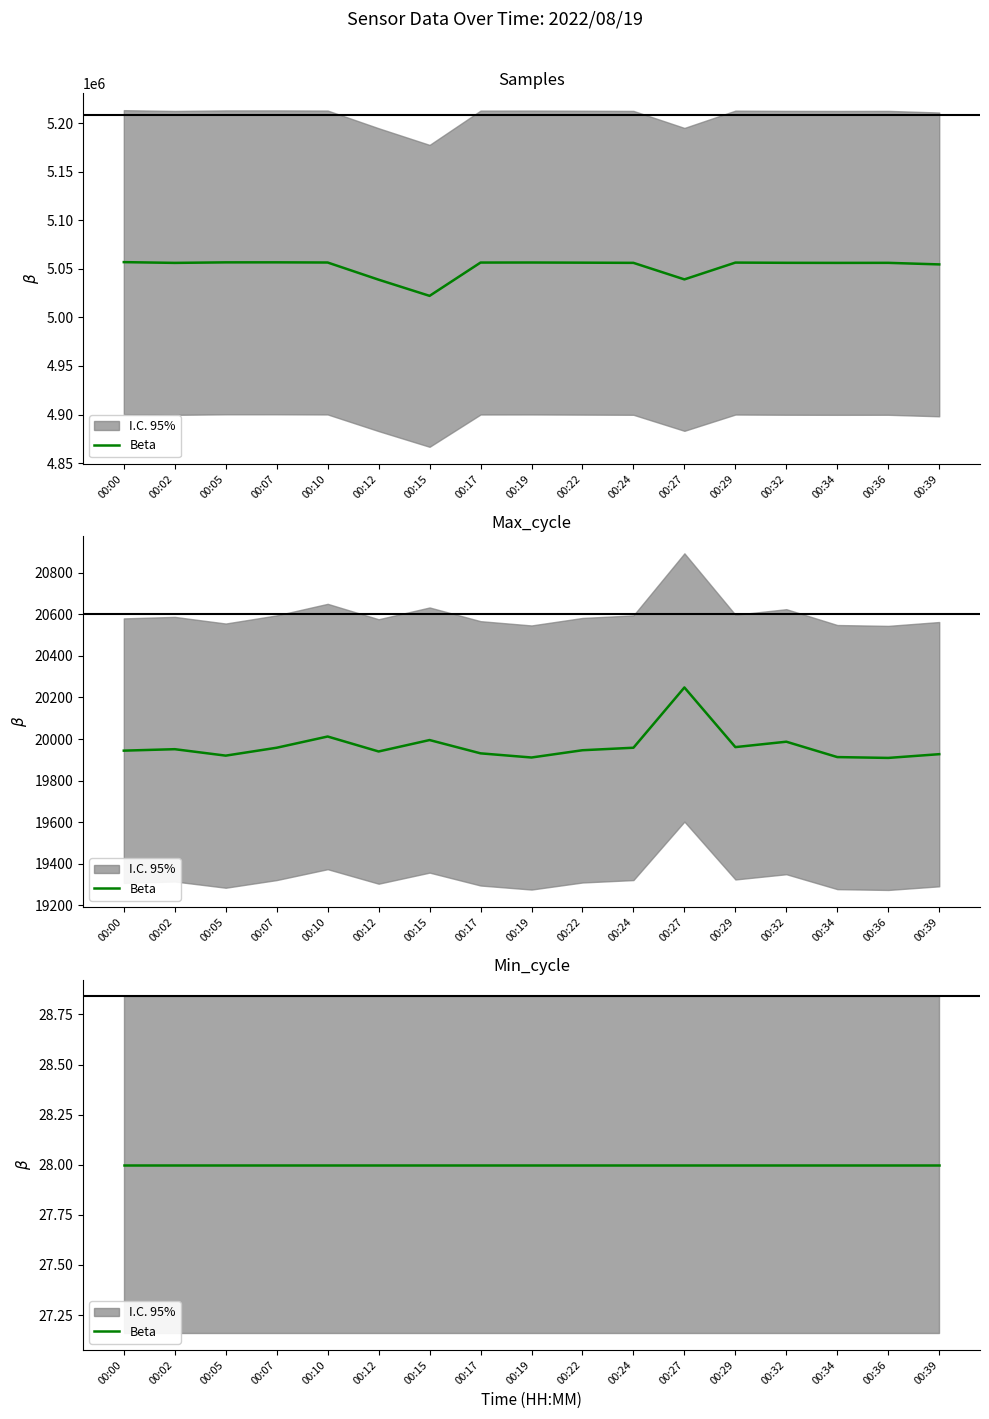

True or false: Samples and Max_cycle cross at least once.

False